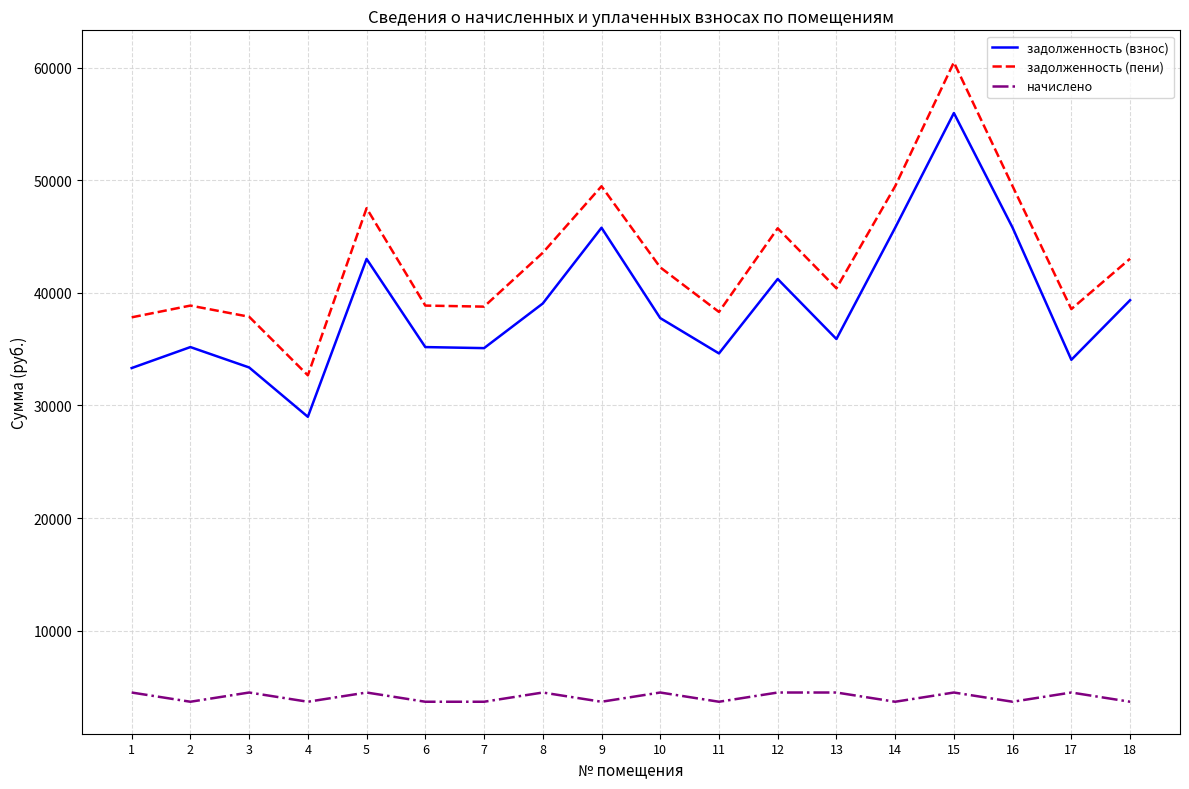

What are all the series names shown in the legend?

задолженность (взнос), задолженность (пени), начислено